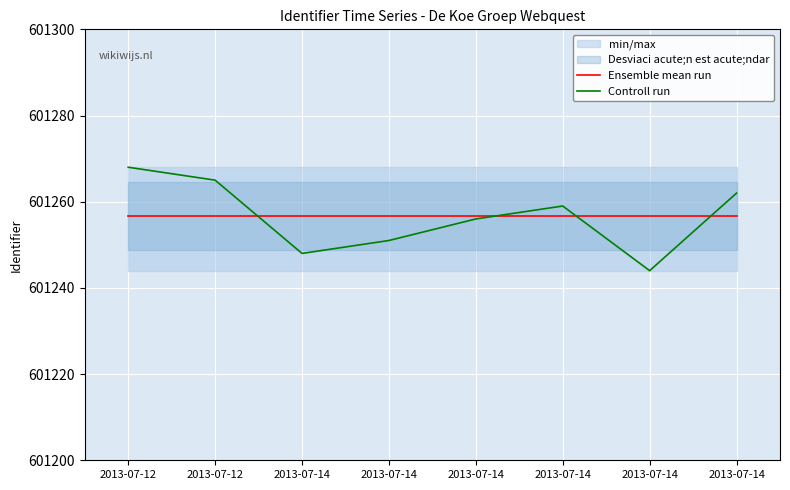

True or false: Controll run and Ensemble mean run cross at least once.

True